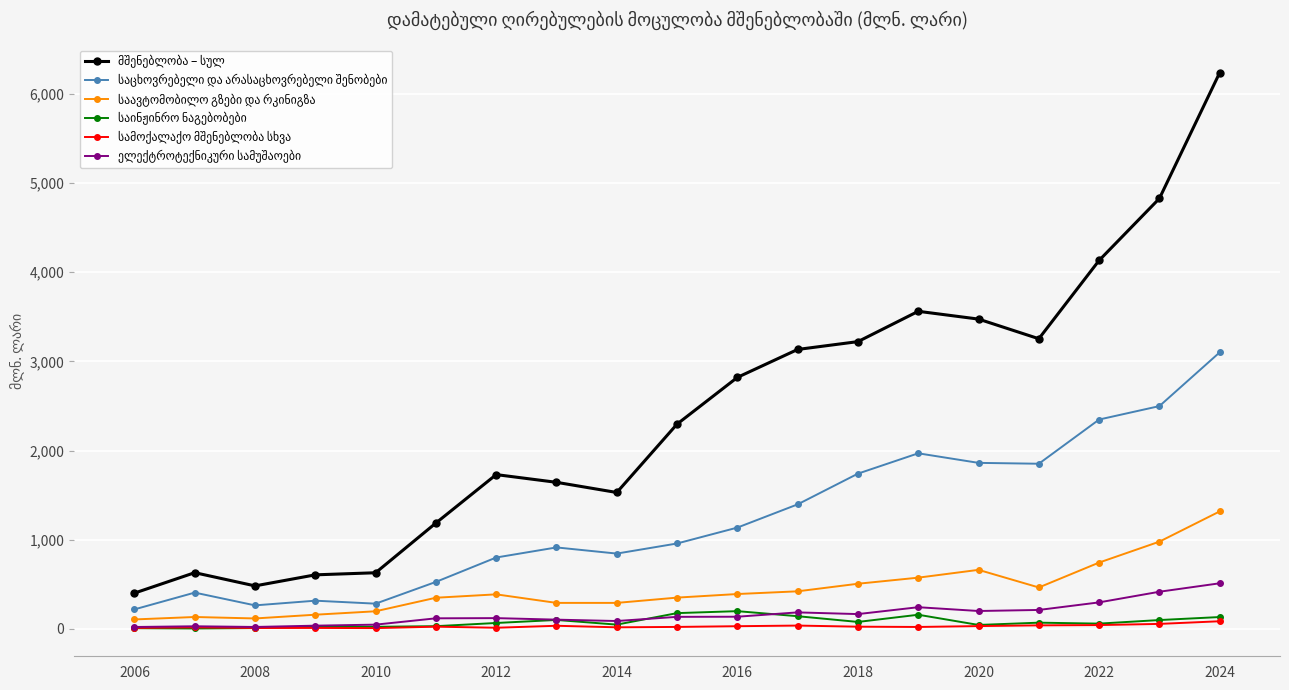

What is the greatest value displayed?

6235.9